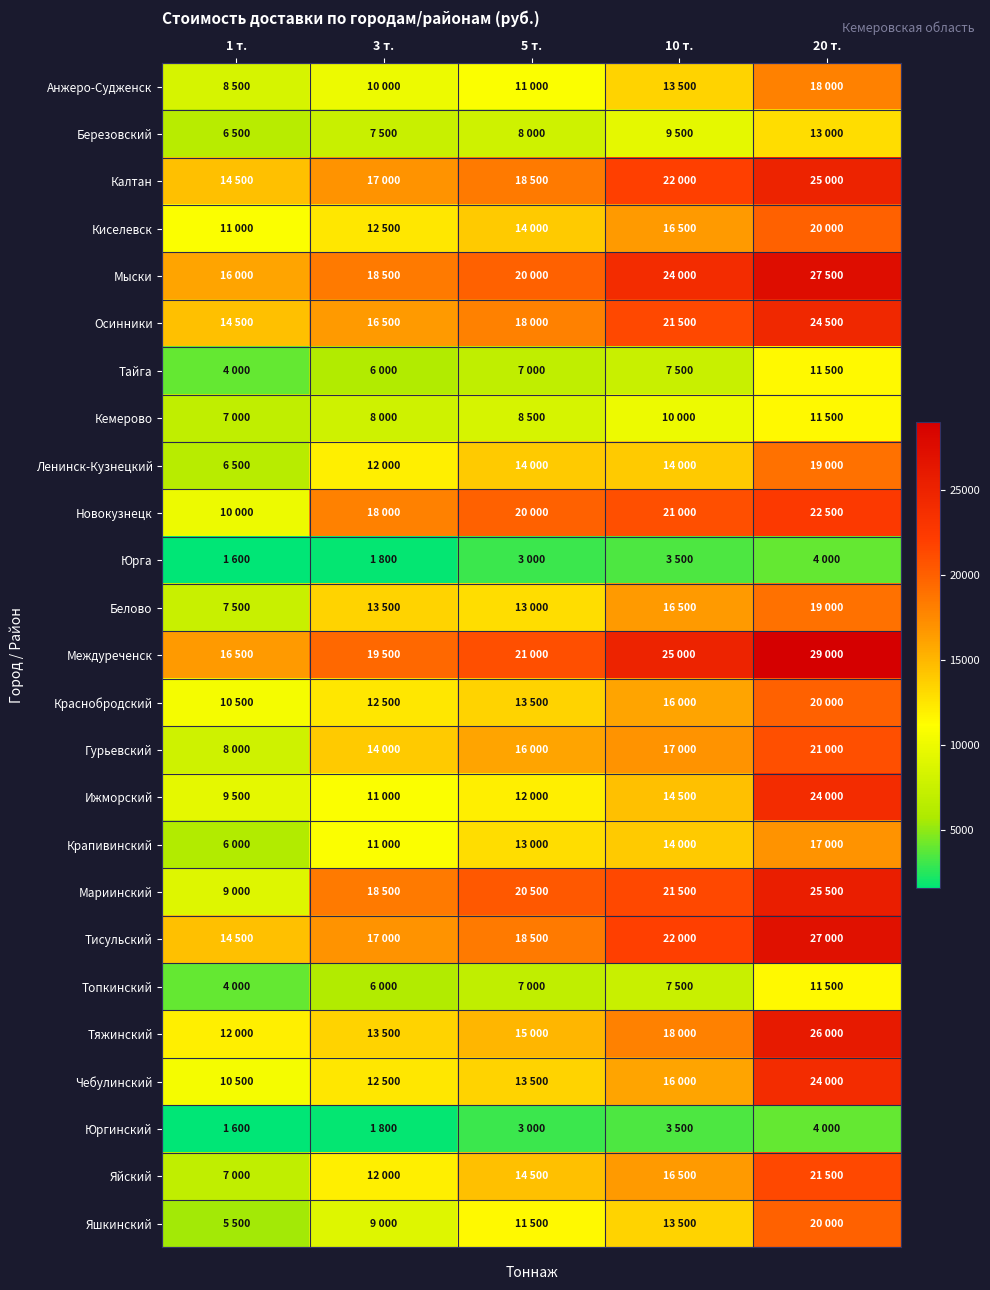

Rank the series by their maximum value, from lowest to highest.

Юрга, Юргинский, Тайга, Кемерово, Топкинский, Березовский, Крапивинский, Анжеро-Судженск, Ленинск-Кузнецкий, Белово, Киселевск, Краснобродский, Яшкинский, Гурьевский, Яйский, Новокузнецк, Ижморский, Чебулинский, Осинники, Калтан, Мариинский, Тяжинский, Тисульский, Мыски, Междуреченск